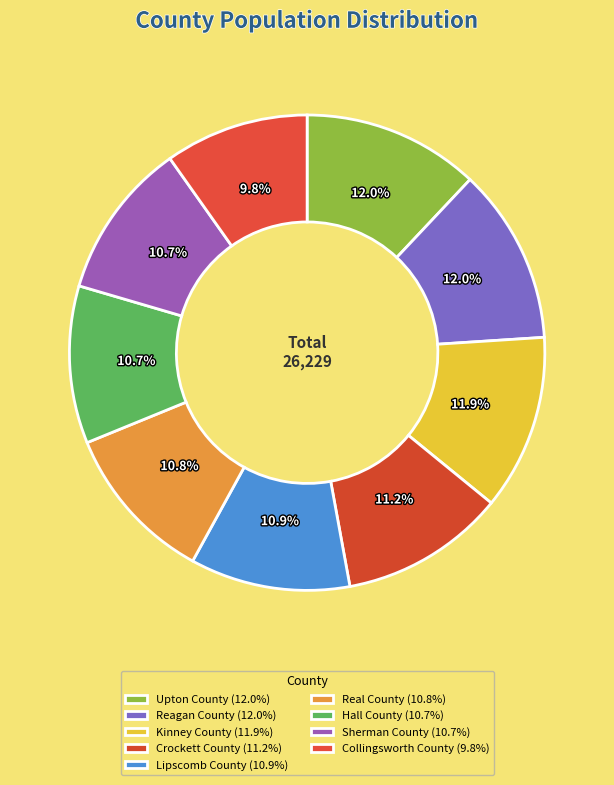

Approximately how many times larger is the value at Crockett County compared to Sherman County?

1.1